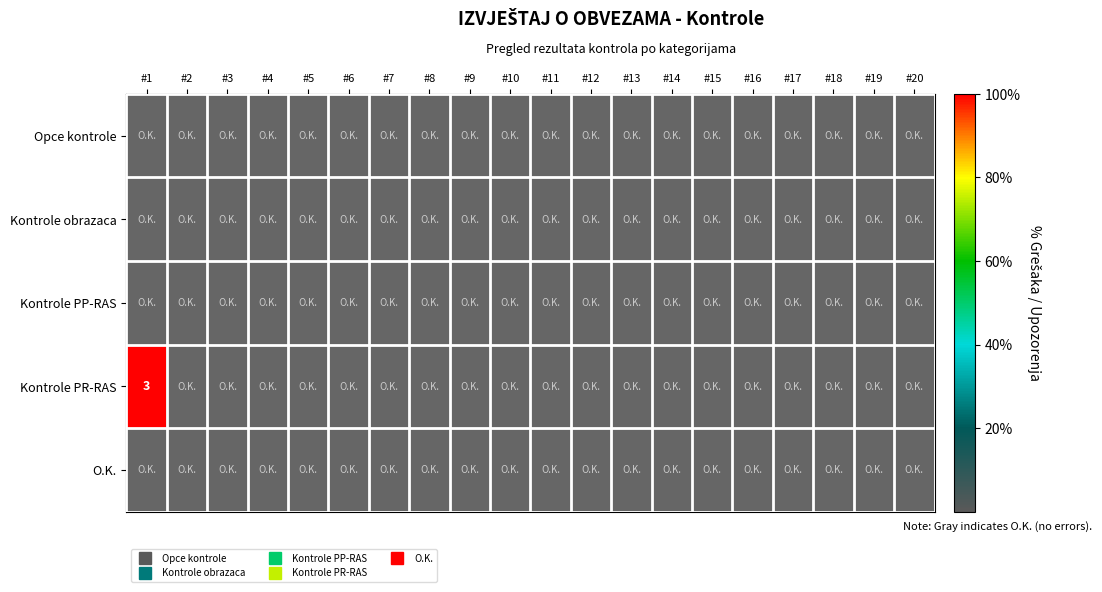

At which label is Kontrole PR-RAS closest to 100?

#1